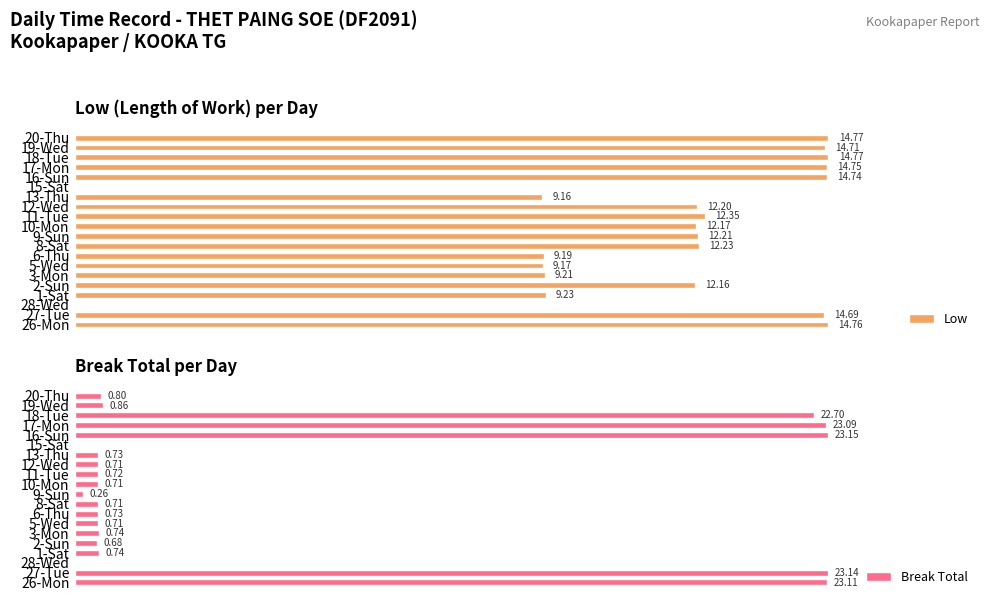

Reading left to right, what are all the values shown in this chart?

Low: 14.8	14.7	0.0	9.2	12.2	9.2	9.2	9.2	12.2	12.2	12.2	12.3	12.2	9.2	0.0	14.7	14.8	14.8	14.7	14.8
Break Total: 23.1	23.1	0.0	0.7	0.7	0.7	0.7	0.7	0.7	0.3	0.7	0.7	0.7	0.7	0.0	23.1	23.1	22.7	0.9	0.8